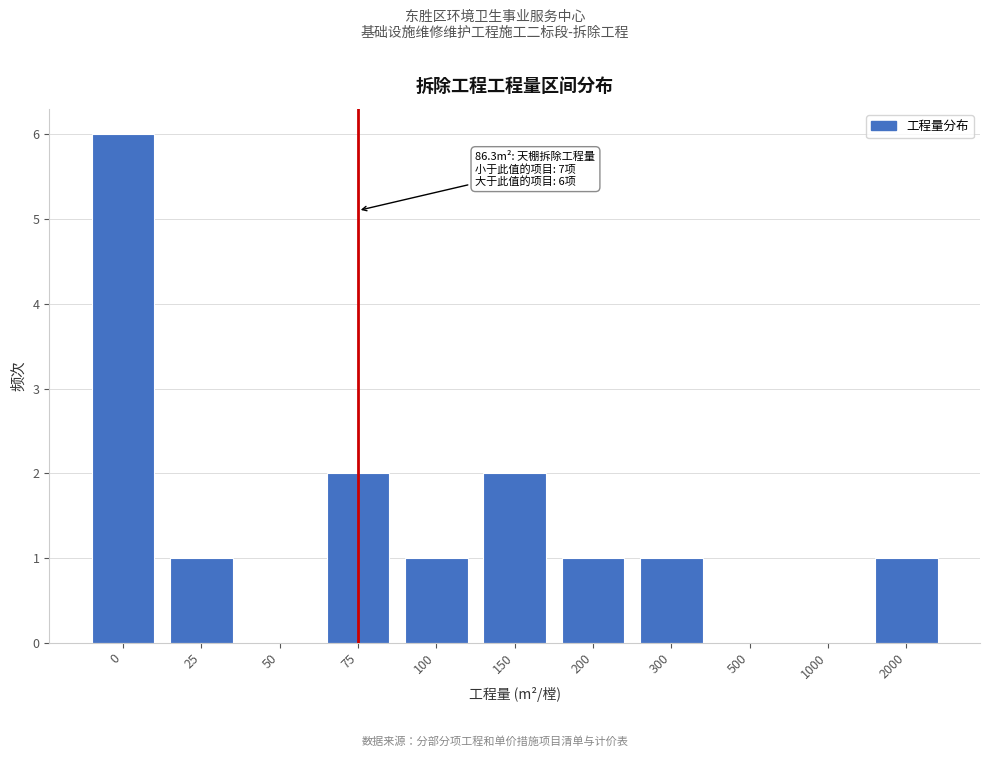

Reading left to right, extract all data points from this chart.

0=6	25=1	50=0	75=2	100=1	150=2	200=1	300=1	500=0	1000=0	2000=1